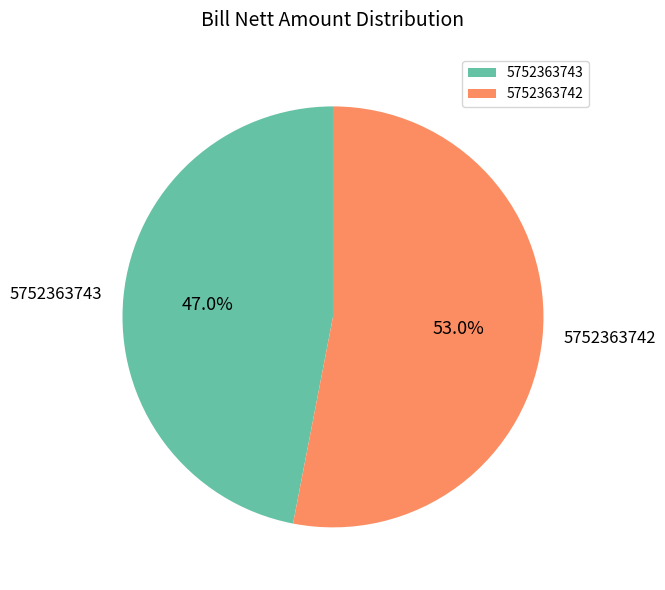

Is it true that 5752363742 is 53% of the pie?

True